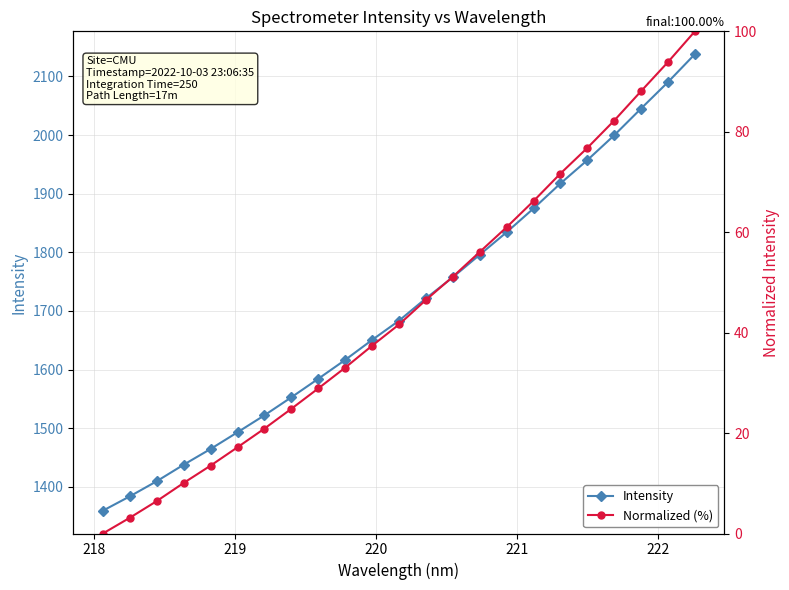

Does the chart display data point markers on the line(s)?

Yes